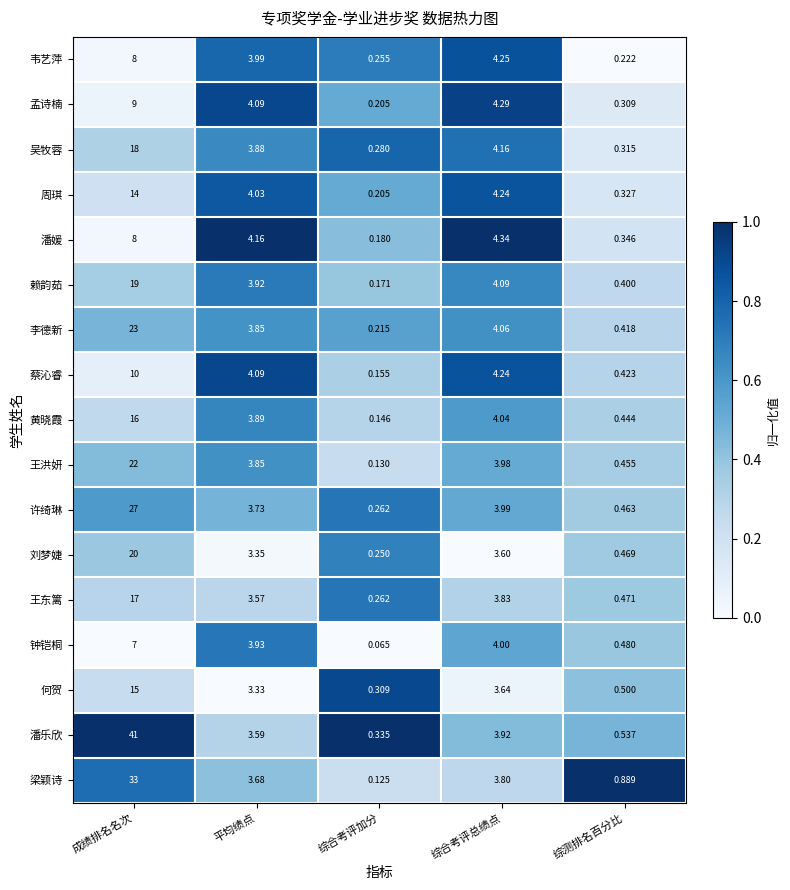

What is the greatest value displayed?

41.0